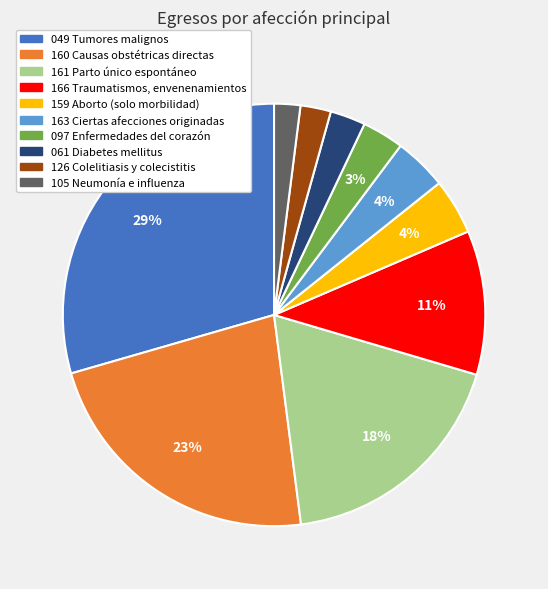

True or false: 159 Aborto (solo morbilidad) accounts for 4% of the total.

True